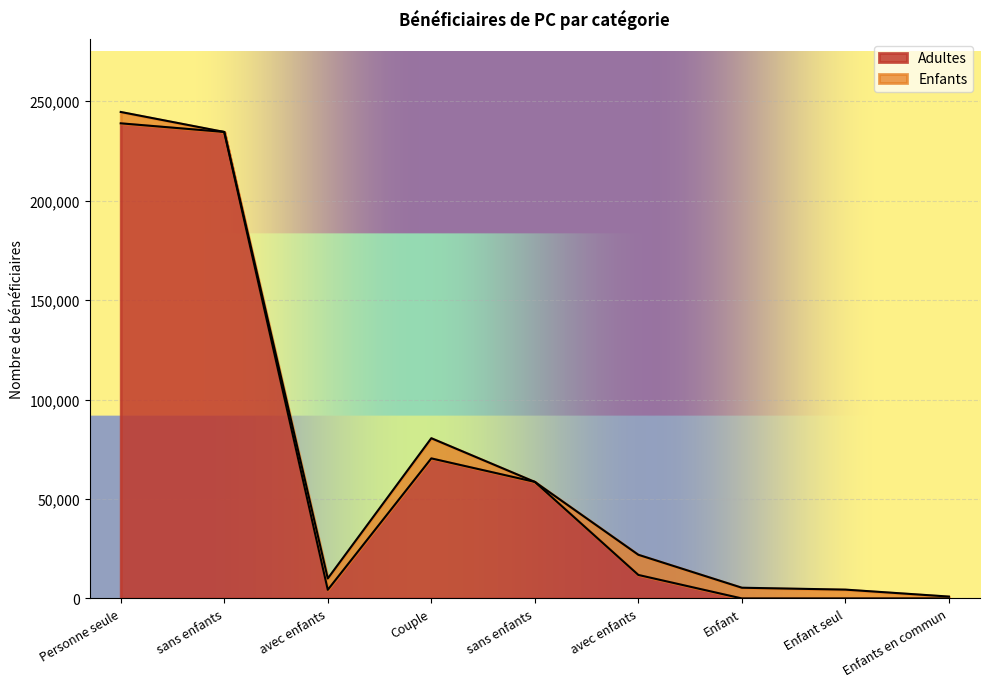

At which category does the chart reach its minimum across all series?

Enfant